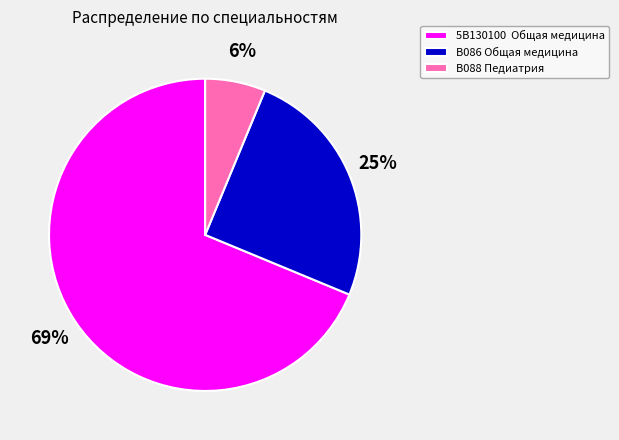

Which slice is the largest?

5В130100 Общая медицина